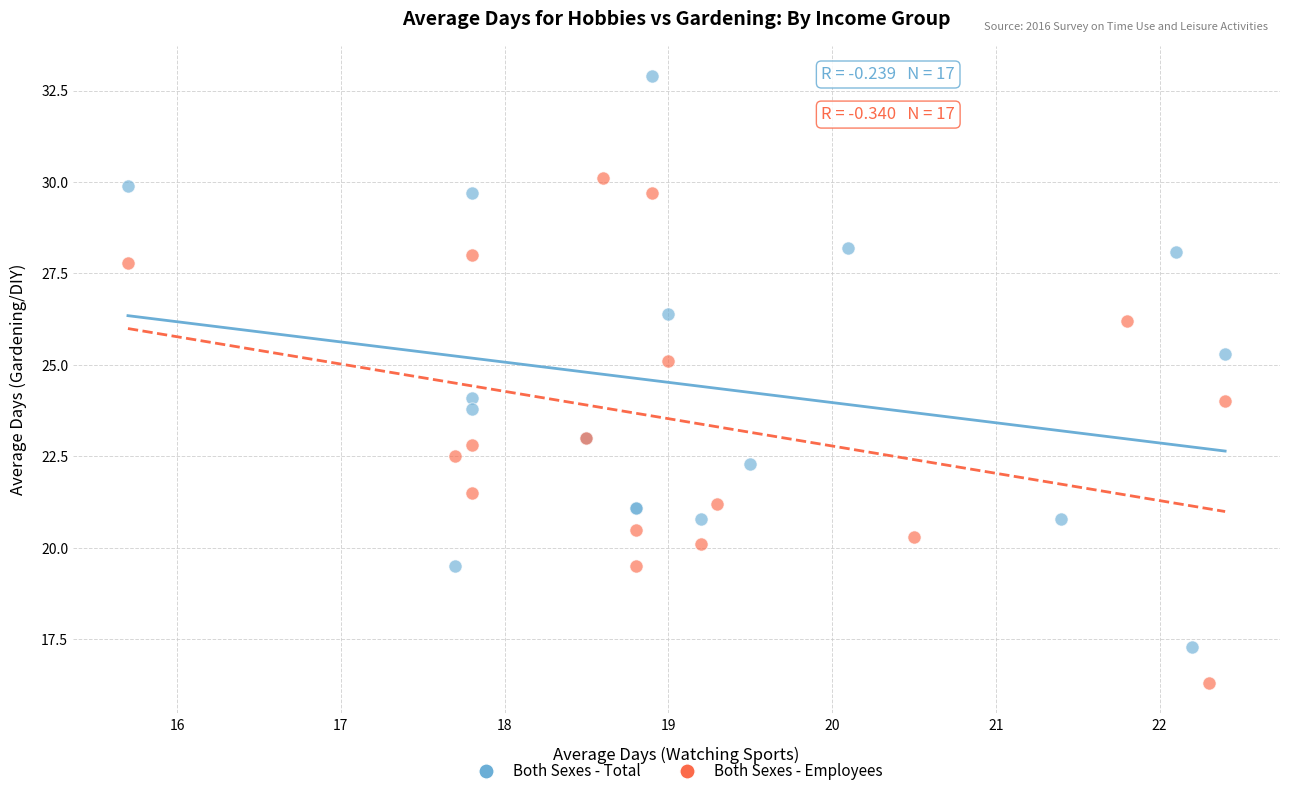

Which series contains the highest Y value?

Both Sexes - Total